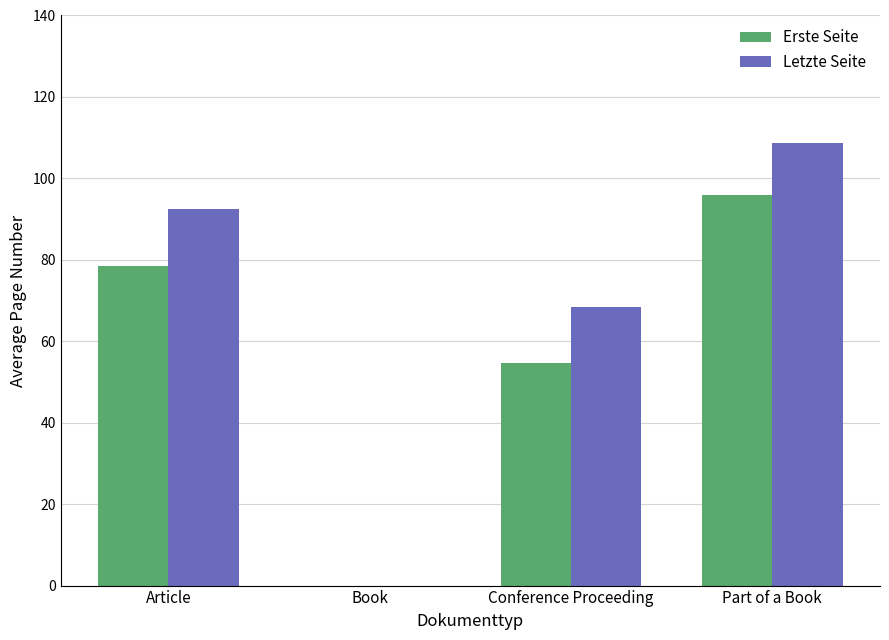

Reading left to right, list all the values displayed in this chart.

Erste Seite: Article=78.6	Book=0.0	Conference Proceeding=54.6	Part of a Book=95.8
Letzte Seite: Article=92.5	Book=0.0	Conference Proceeding=68.4	Part of a Book=108.8